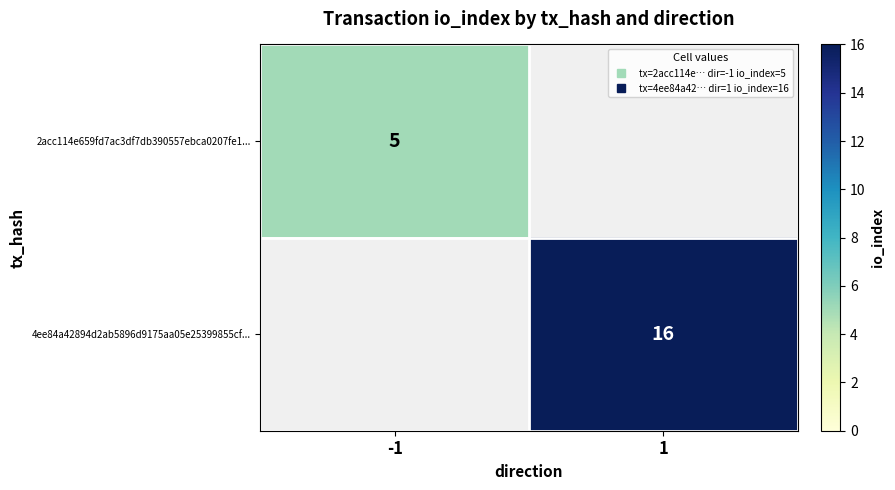

Between 1 and -1, which is larger?

-1